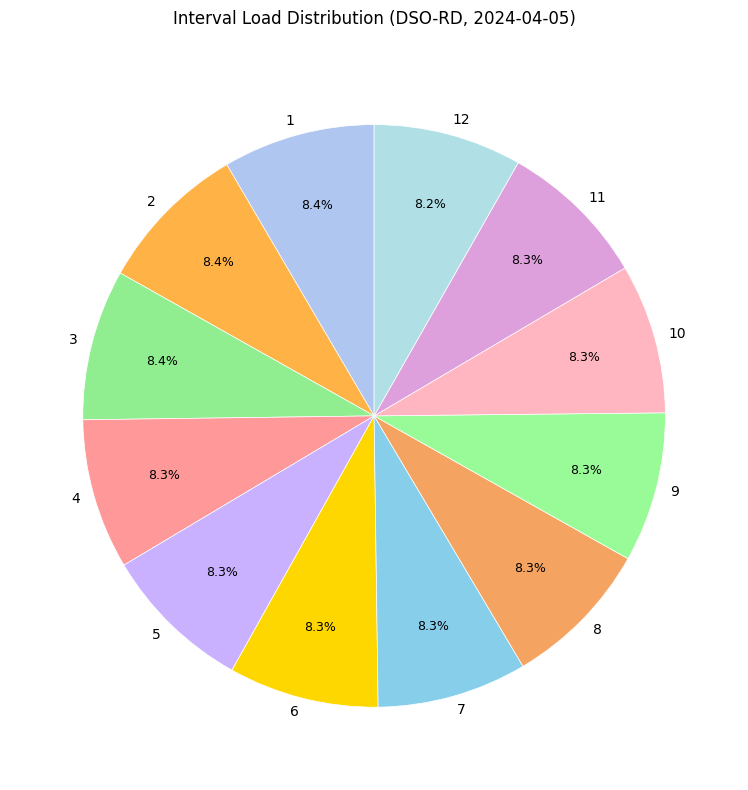

Approximately how many times larger is the value at 4 compared to 3?

1.0